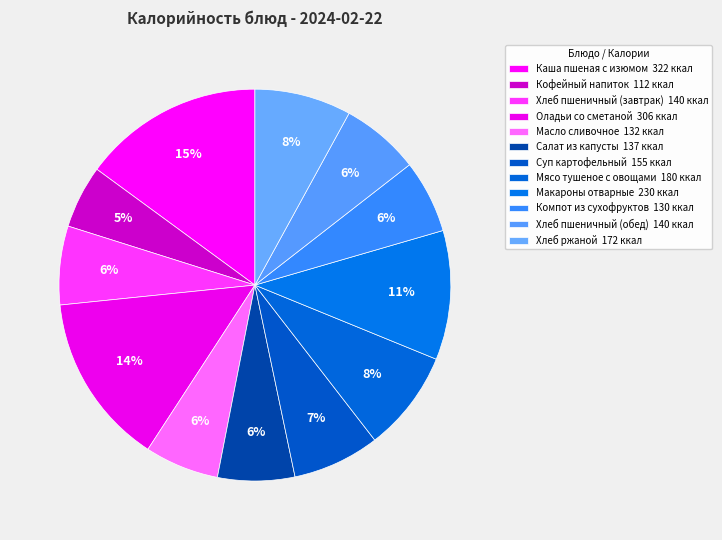

How many segments does this pie chart have?

12